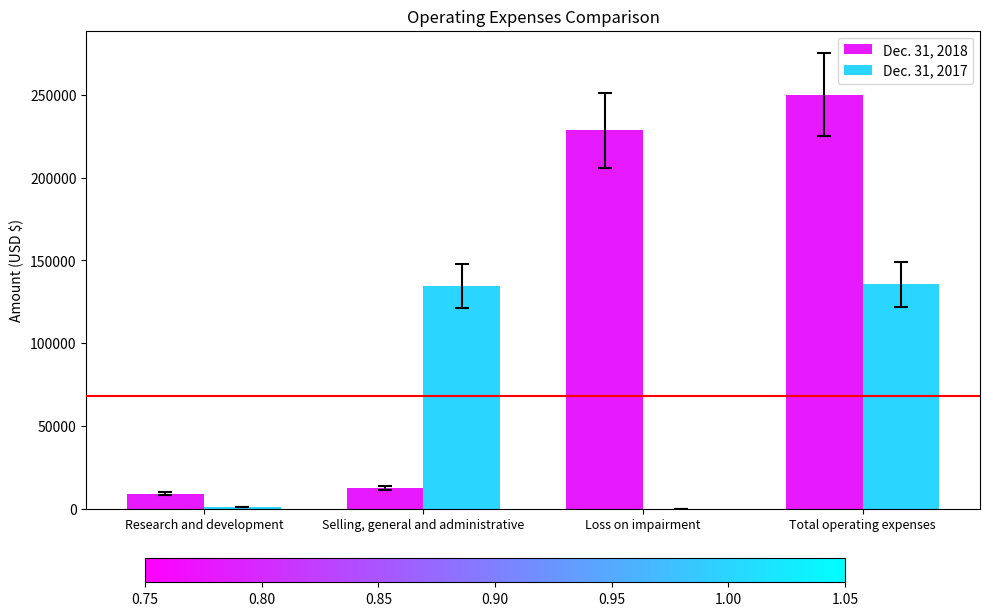

What are all the series names shown in the legend?

Dec. 31, 2018, Dec. 31, 2017